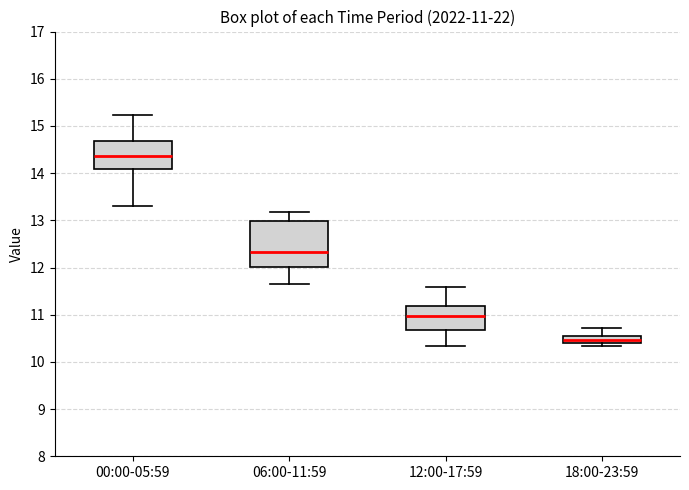

Which box is the tallest, from its lower edge to its upper edge?

06:00-11:59